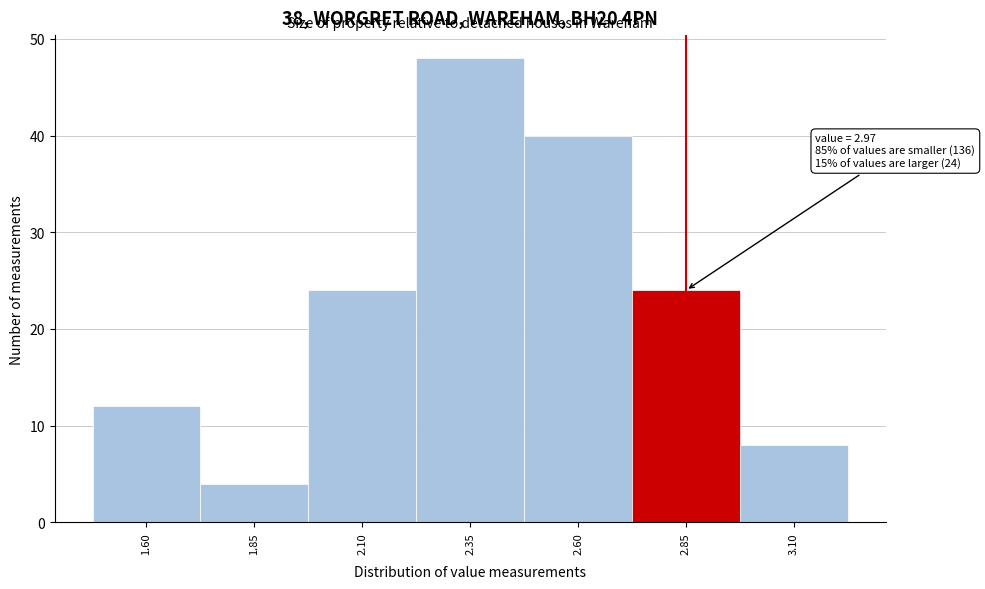

Reading left to right, extract all data points from this chart.

1.60=12	1.85=4	2.10=24	2.35=48	2.60=40	2.85=24	3.10=8